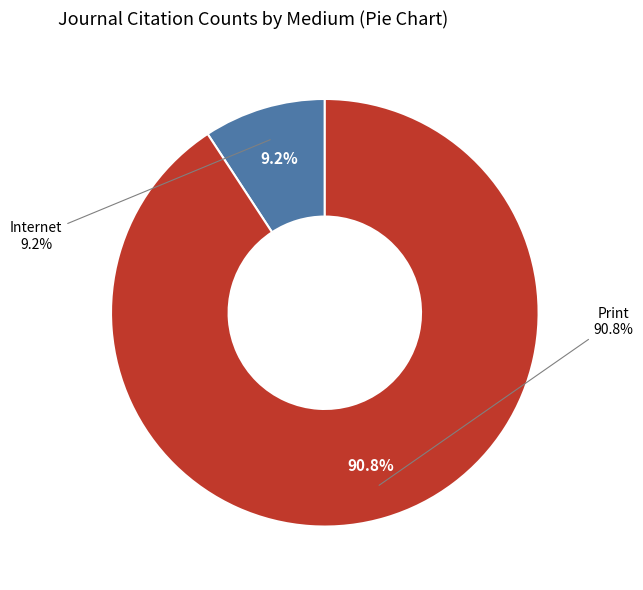

Combined, what portion of the pie is Internet and Print?

100.0%